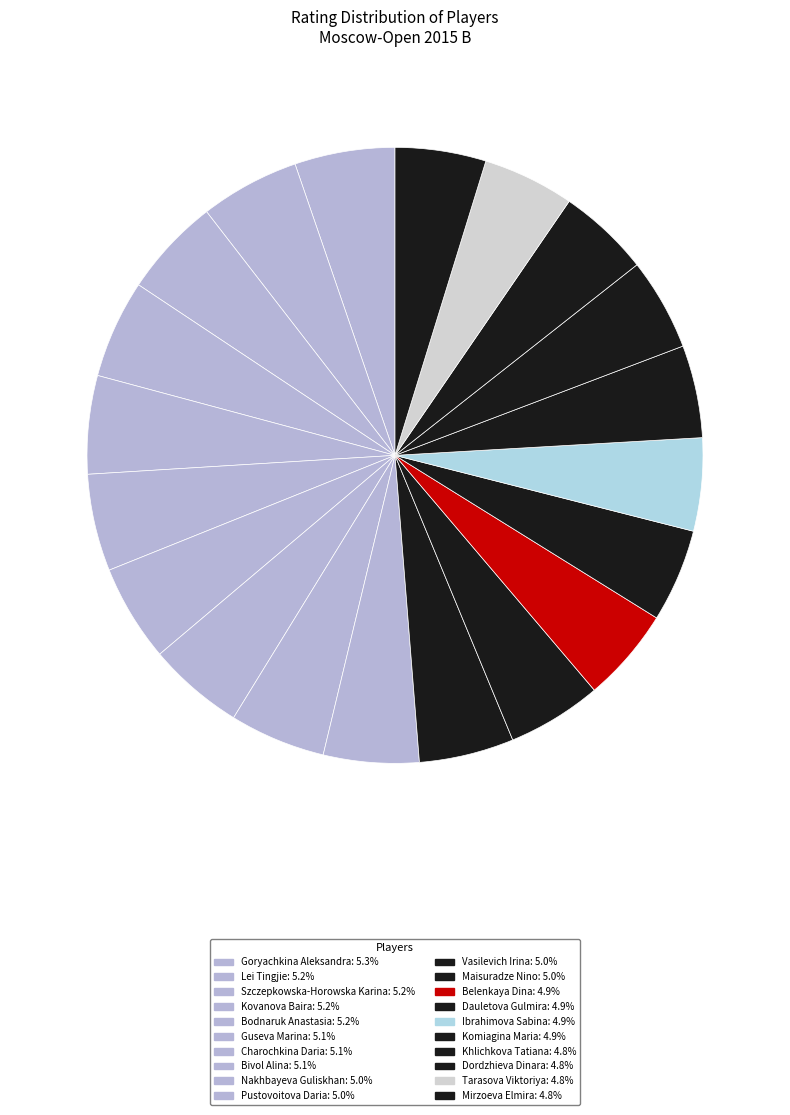

Approximately how many times larger is the value at Lei Tingjie compared to Bodnaruk Anastasia?

1.0